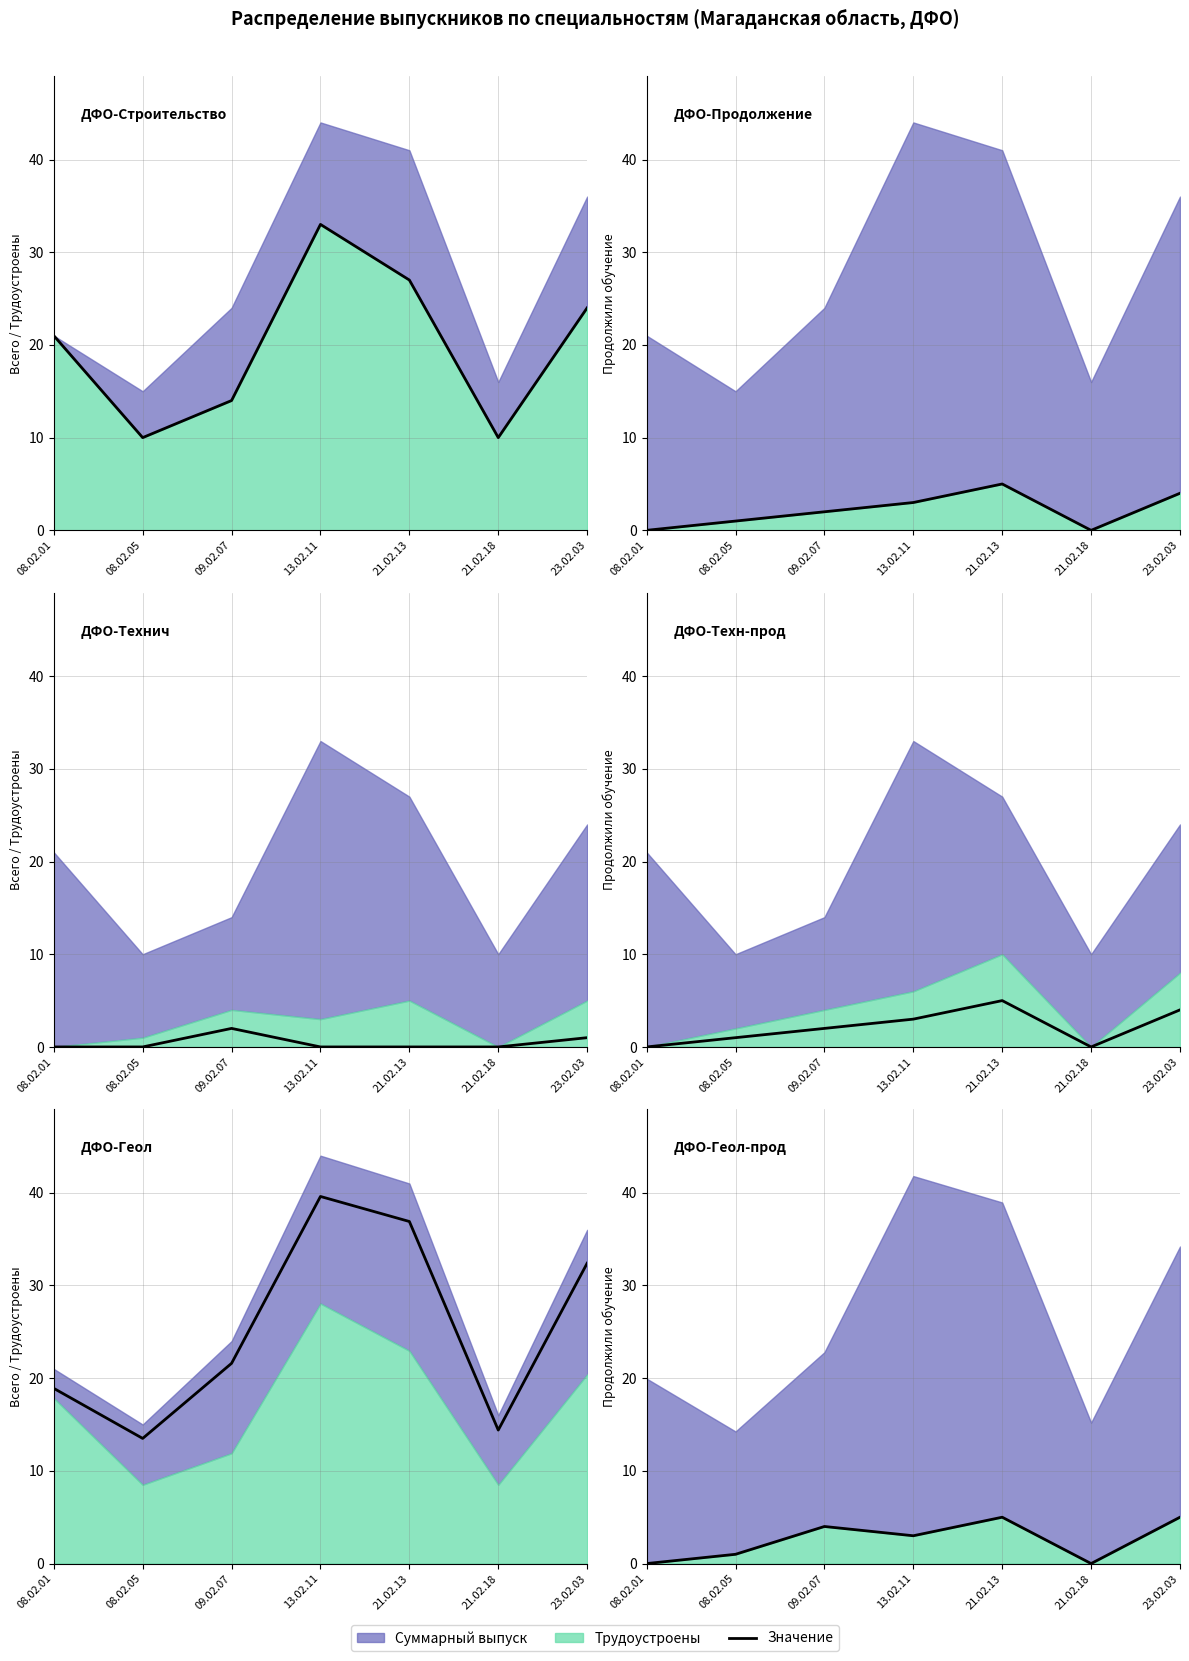

The value at 21.02.13 is 5. True or false?

True